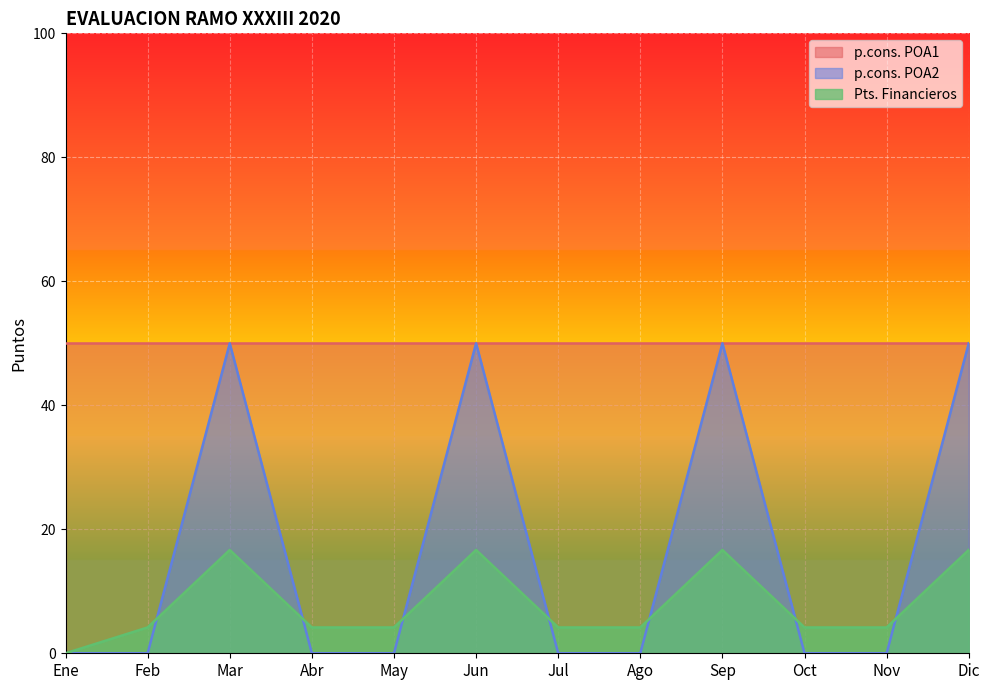

What is the difference between the second highest and second lowest values in the p.cons. POA2 series?

50.0